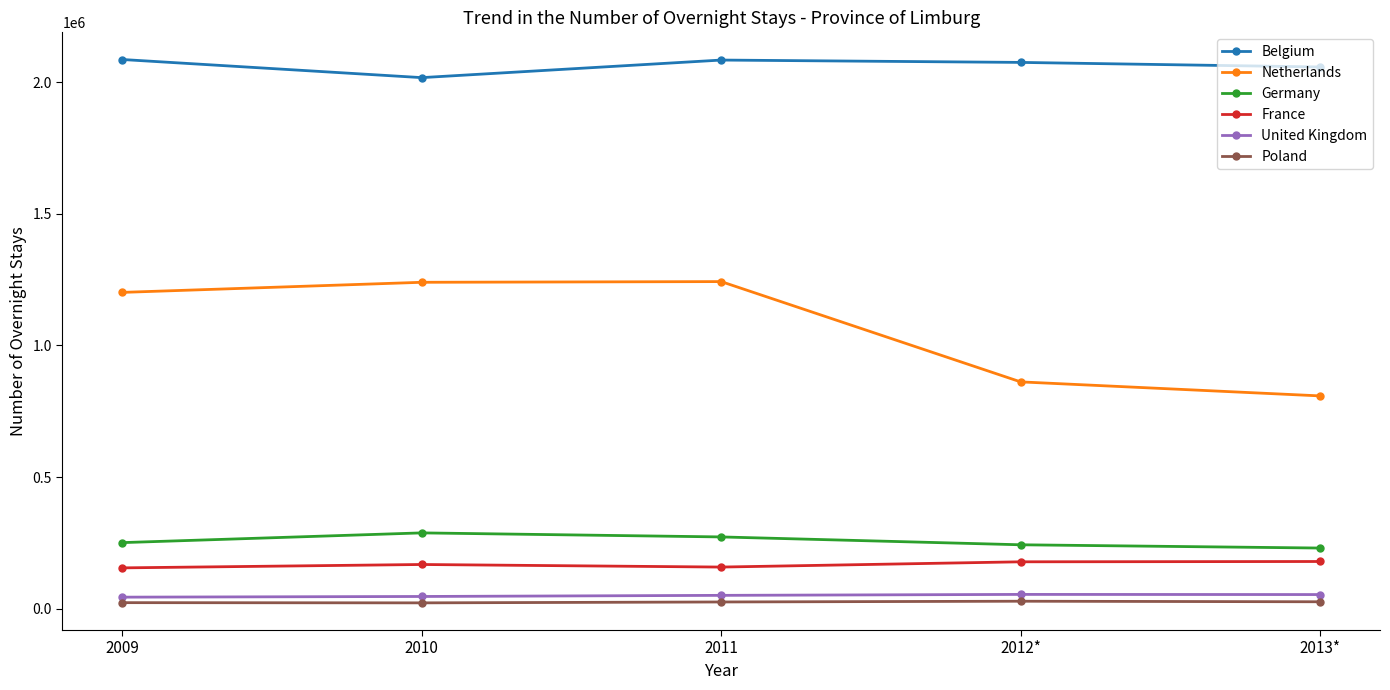

At 2010, list the series in order from smallest to largest.

Poland, United Kingdom, France, Germany, Netherlands, Belgium